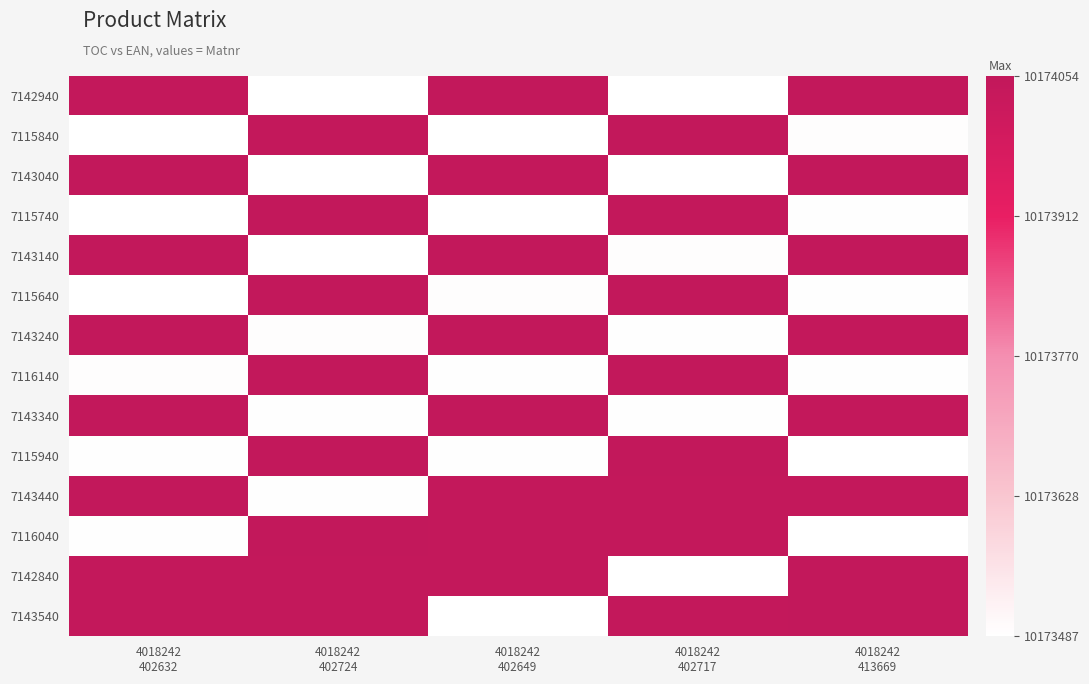

What is the difference between the highest and lowest values at 4018242
413669?

1.0